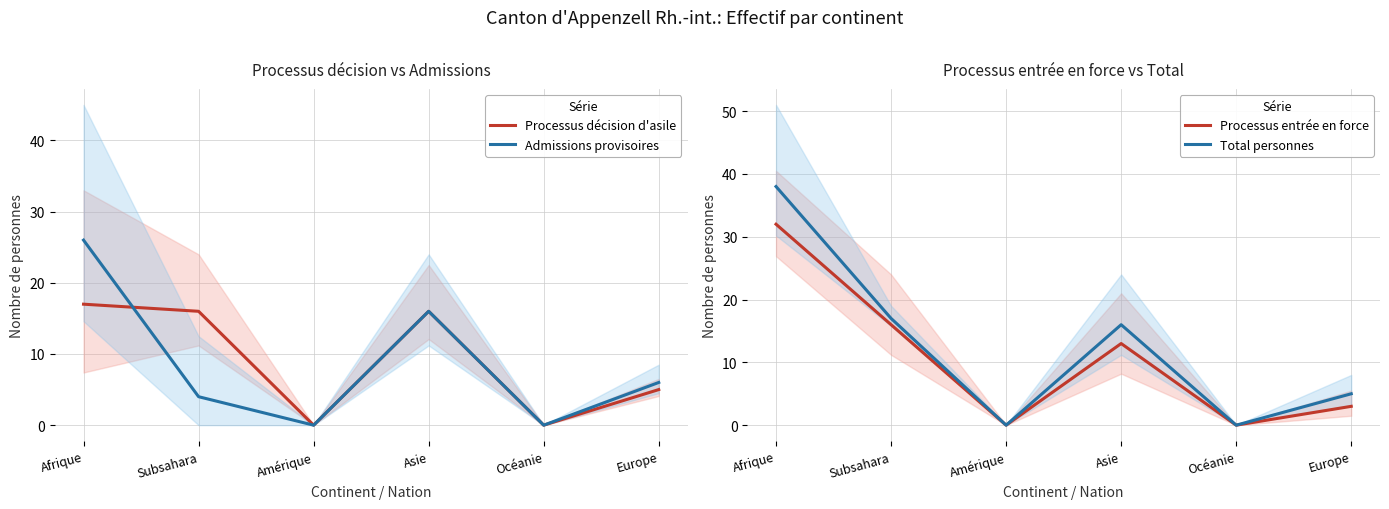

Rank the categories by Processus entrée en force value from highest to lowest.

Afrique, Subsahara, Asie, Europe, Amérique, Océanie